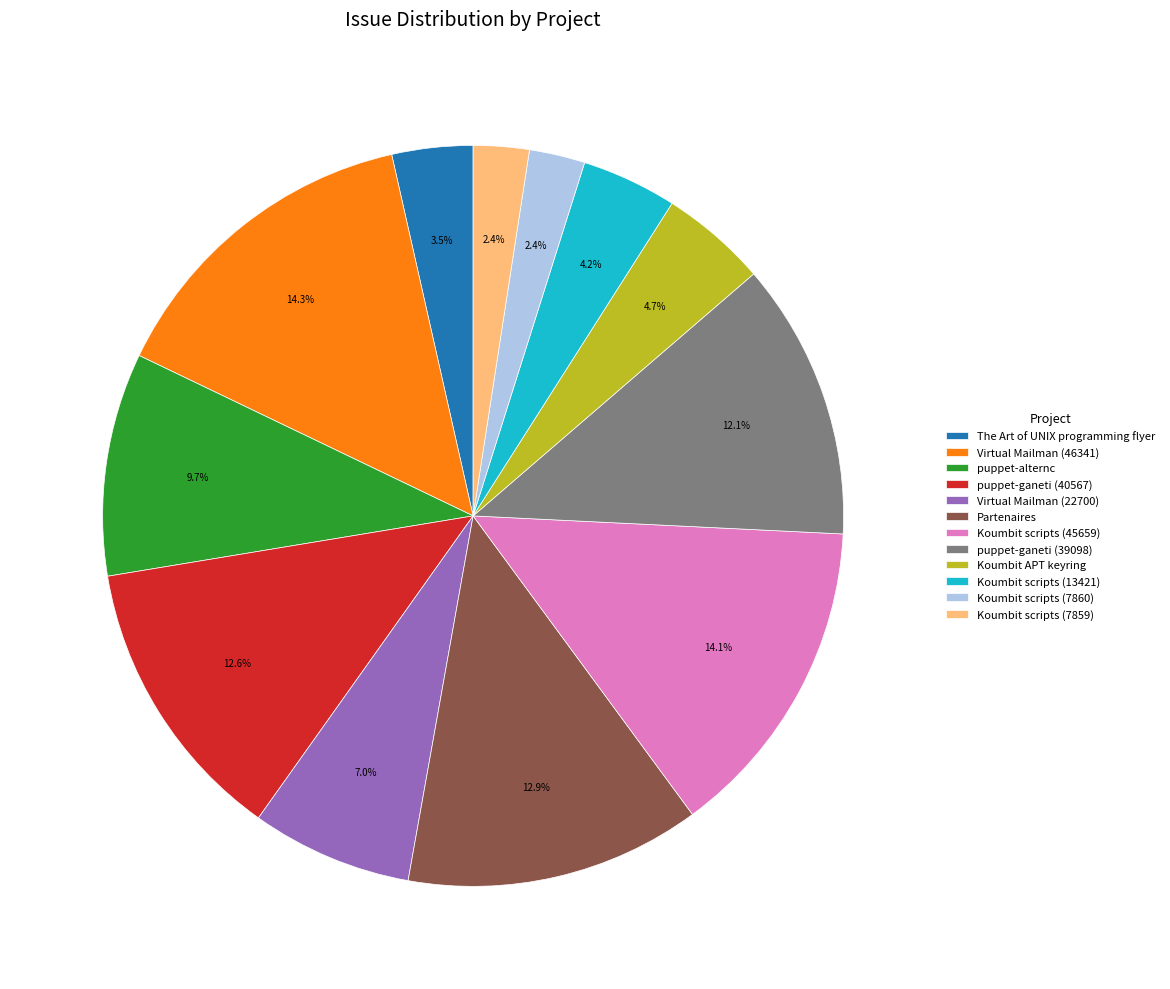

Count the number of slices in the pie.

12